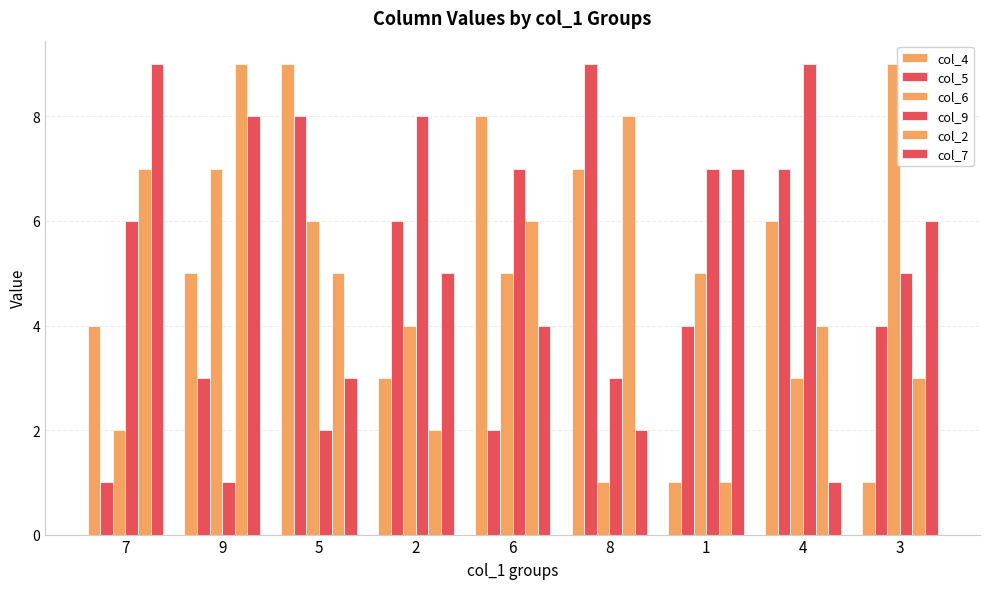

How many distinct data groups are displayed?

6